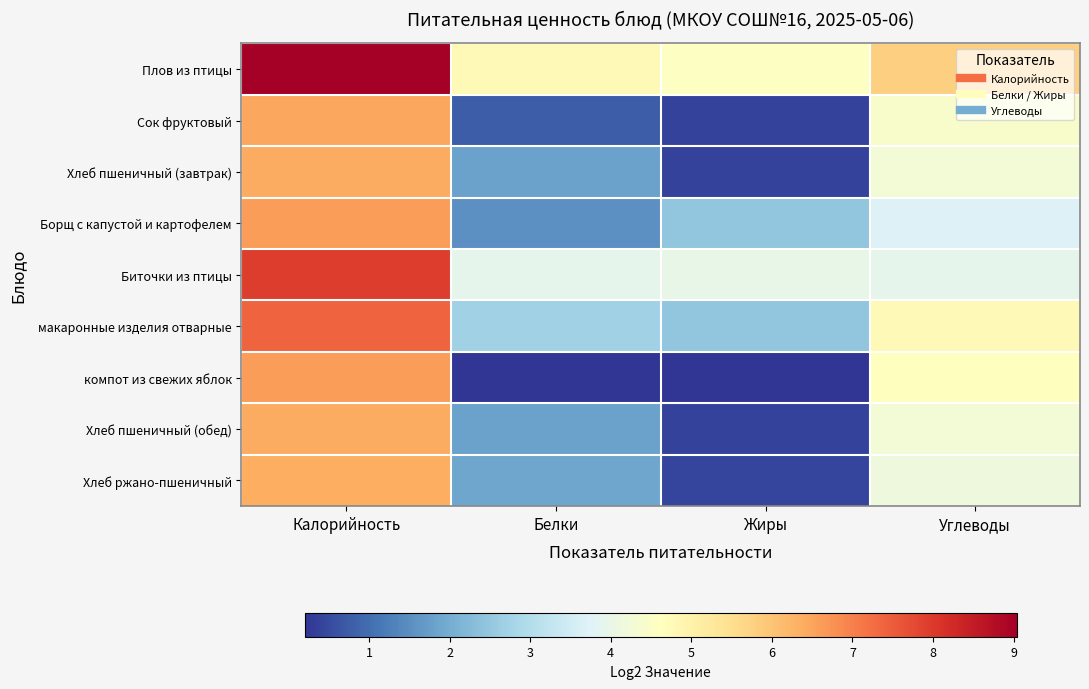

At which category is the sum across all series the highest?

Калорийность